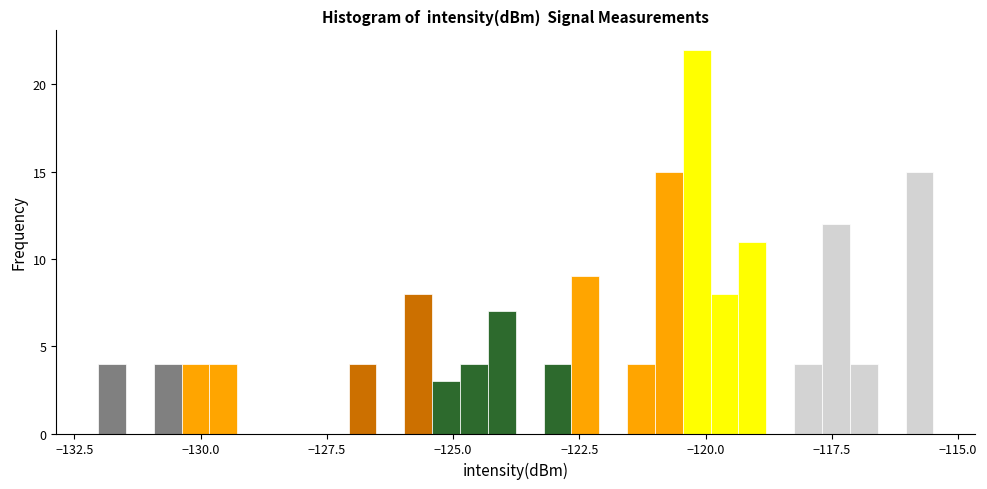

Around what value on the x-axis is the tallest bar? Give the approximate position of its centre, as read against the axis.

-120.0